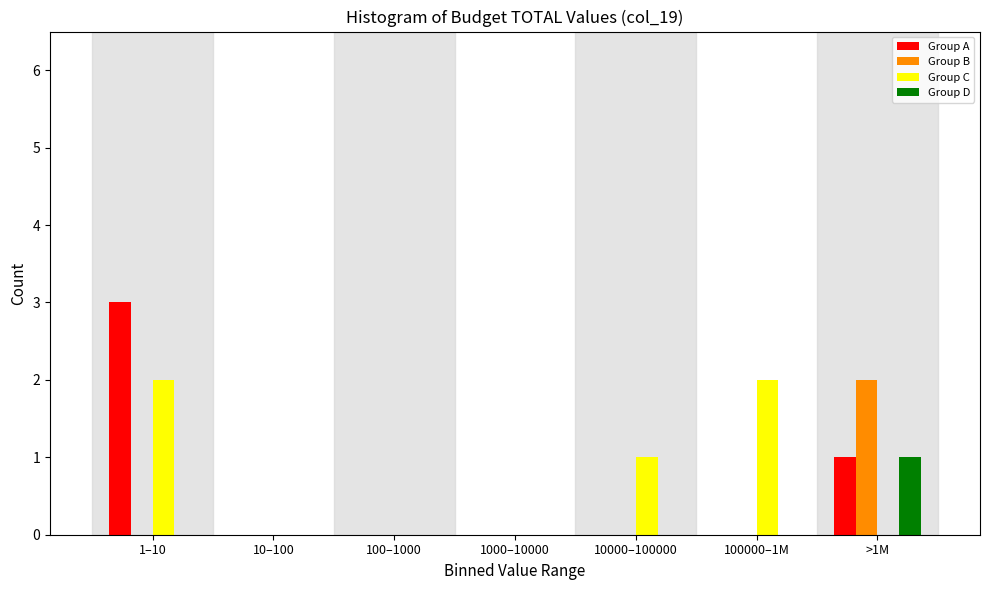

Reading left to right, what are all the values shown in this chart?

Group A: 1–10=3	10–100=0	100–1000=0	1000–10000=0	10000–100000=0	100000–1M=0	>1M=1
Group B: 1–10=0	10–100=0	100–1000=0	1000–10000=0	10000–100000=0	100000–1M=0	>1M=2
Group C: 1–10=2	10–100=0	100–1000=0	1000–10000=0	10000–100000=1	100000–1M=2	>1M=0
Group D: 1–10=0	10–100=0	100–1000=0	1000–10000=0	10000–100000=0	100000–1M=0	>1M=1